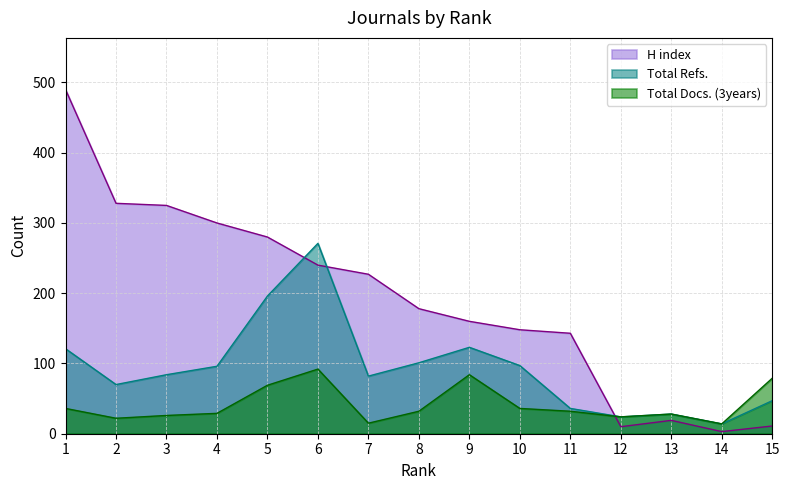

True or false: Total Refs. has a value of 24 at 12.

True